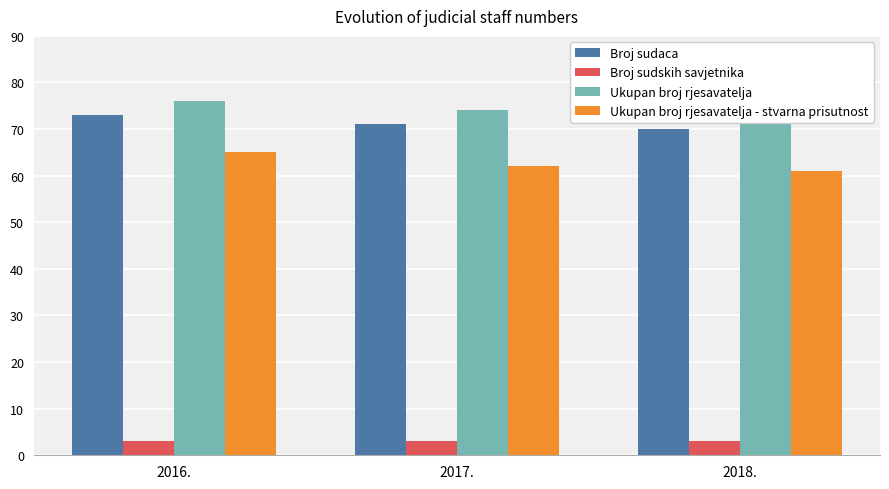

Between 2017. and 2018., which series saw the biggest shift?

Broj sudaca